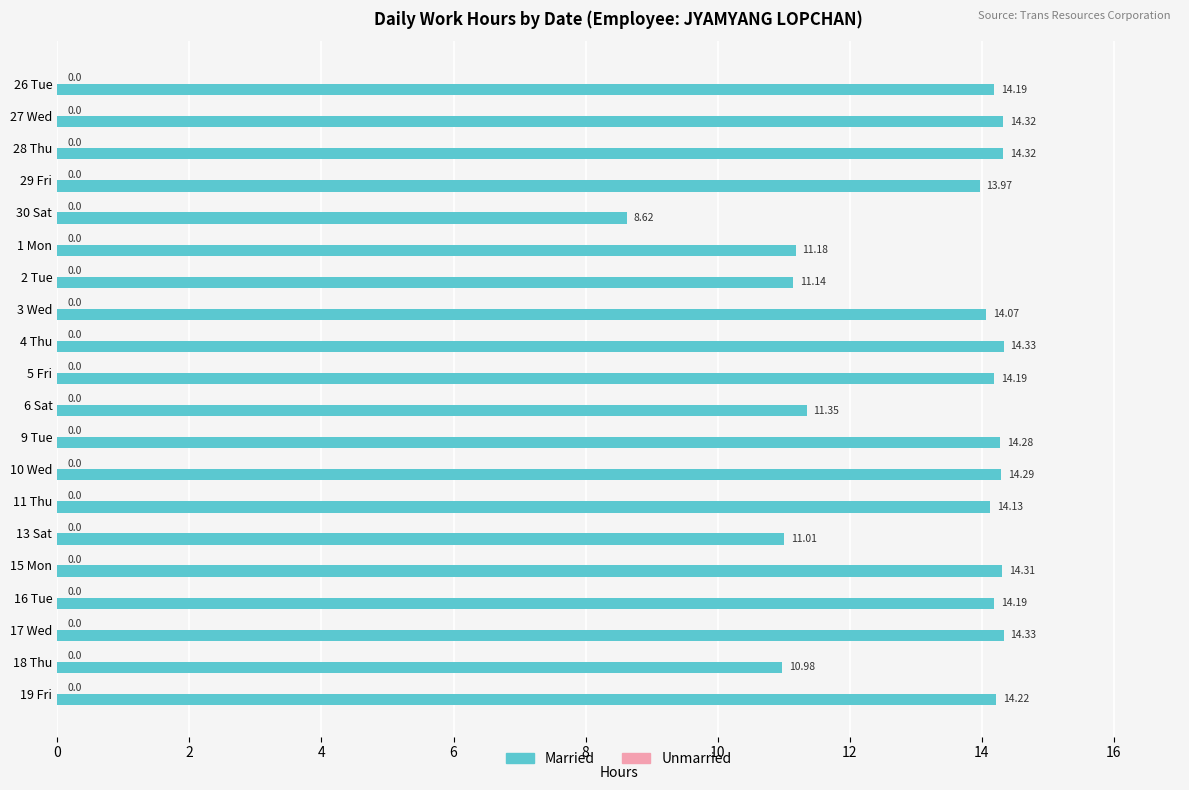

Which has a higher value, 29 Fri or 26 Tue?

26 Tue